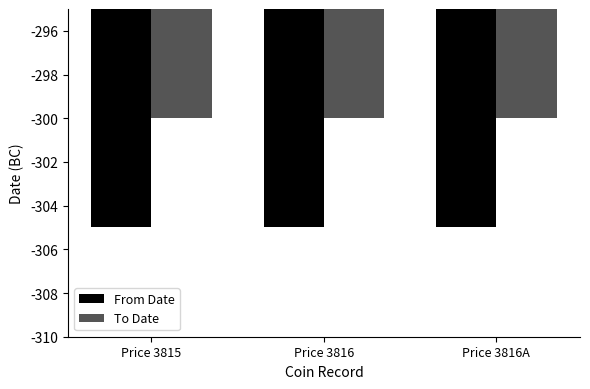

Is the value of To Date at Price 3815 greater than the value of From Date at Price 3816?

Yes